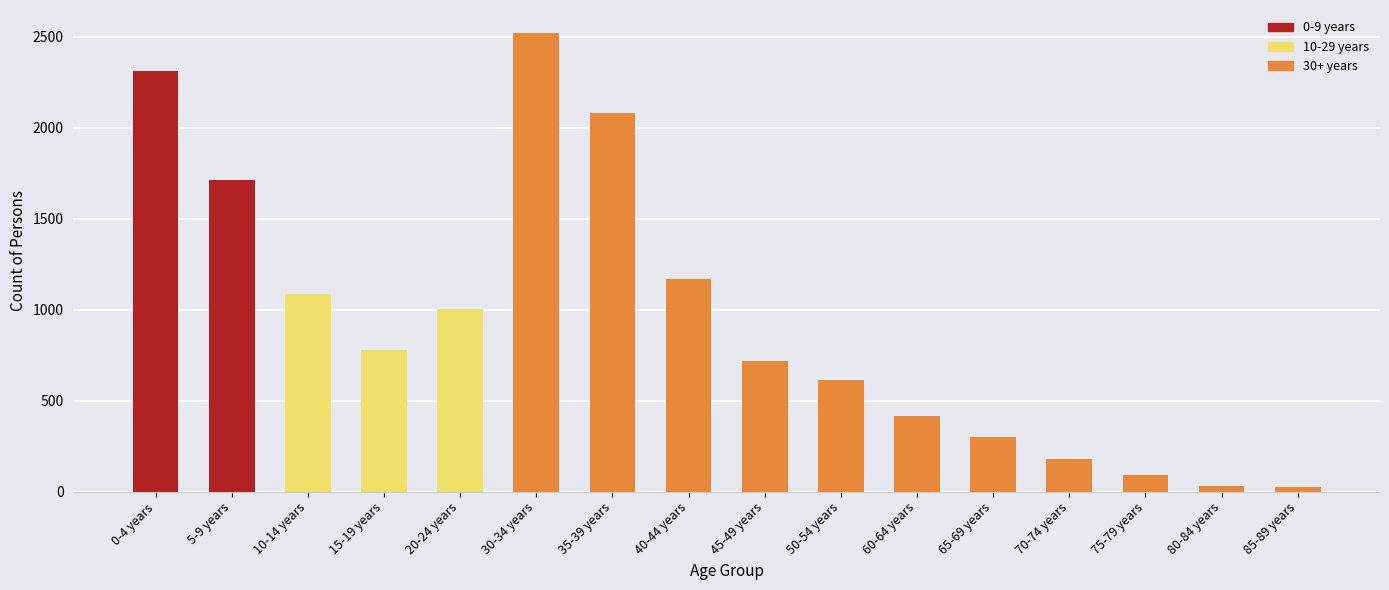

What is the label of the 5th bar from the left?

20-24 years